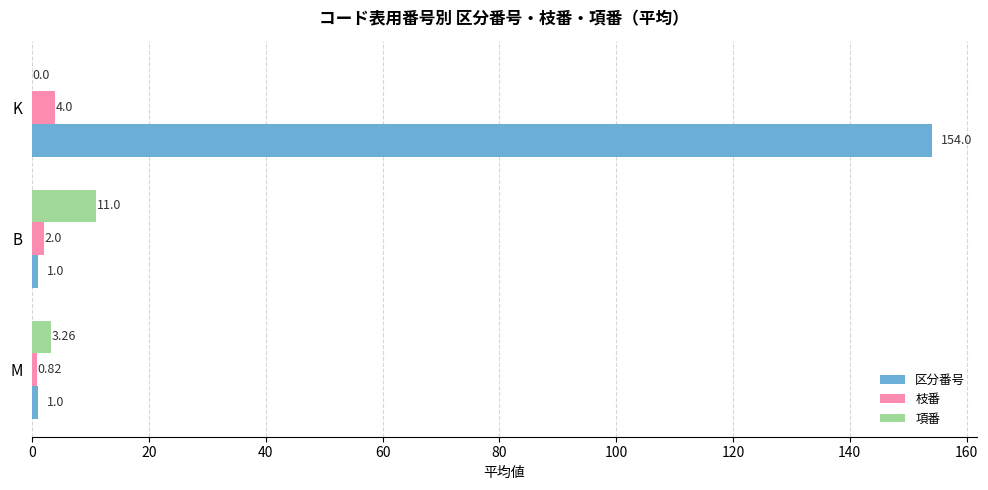

At which label is 項番 closest to 5?

M